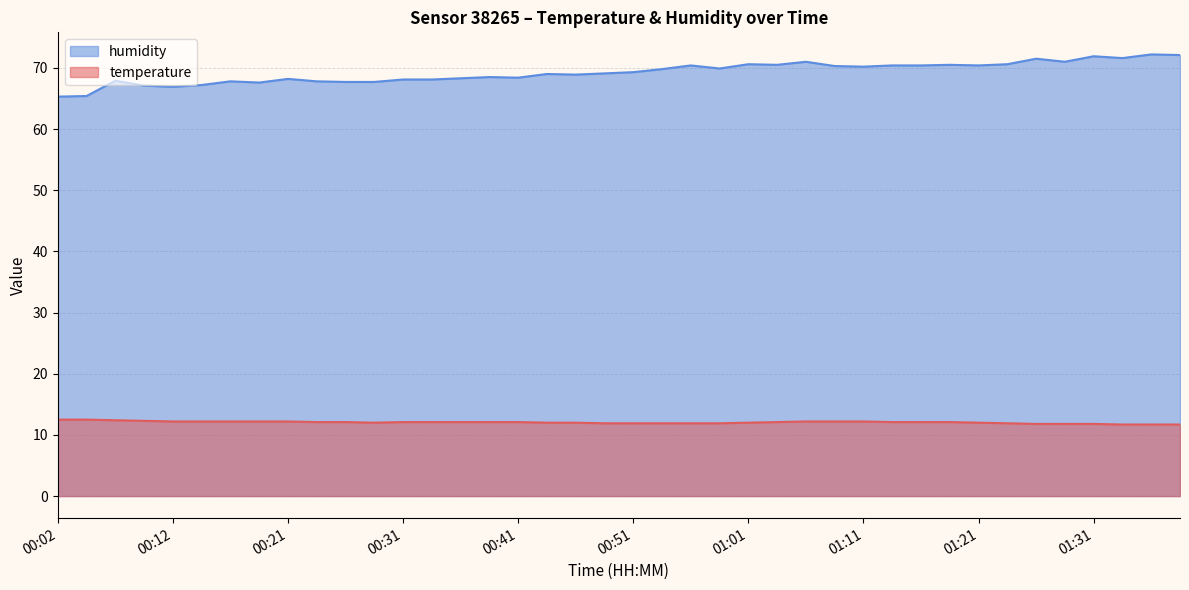

Which series has the widest spread of values?

humidity